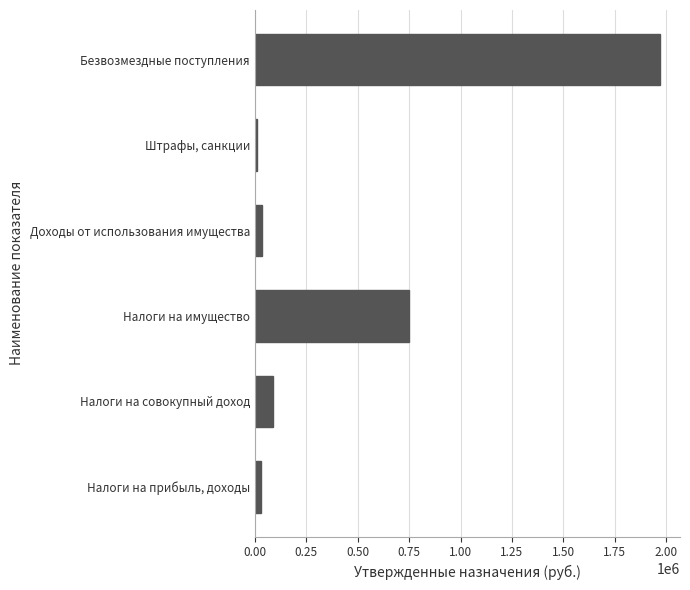

How many bars are there in total?

6